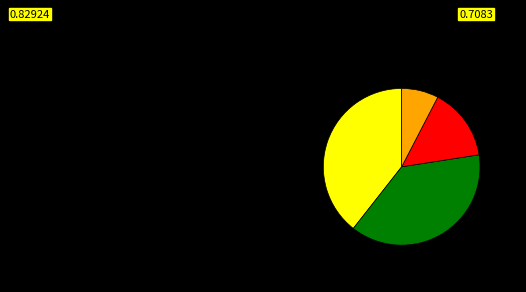

Is there any slice that represents more than half of the pie?

No